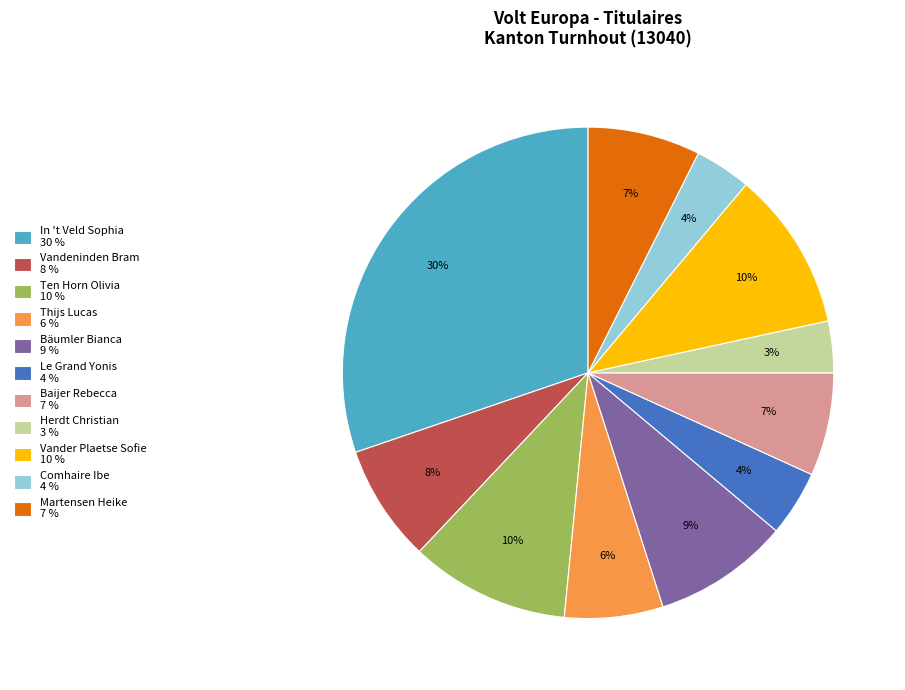

Is the sum of Martensen Heike and Le Grand Yonis greater than half?

No